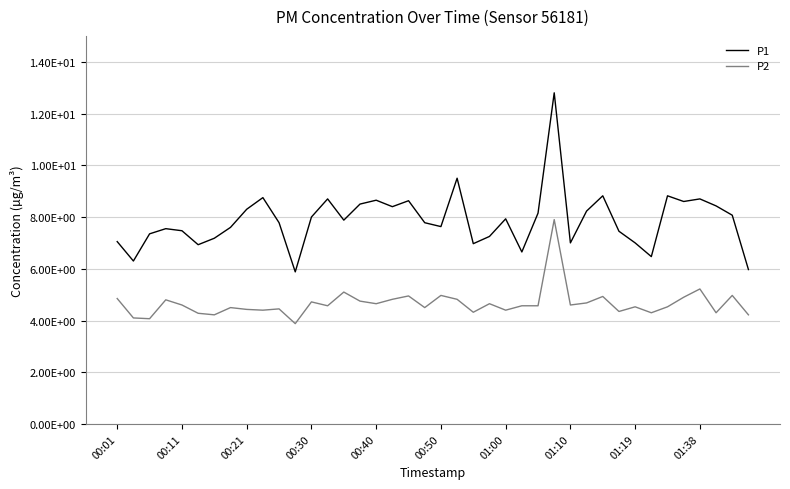

True or false: P2 and P1 intersect in this chart.

False